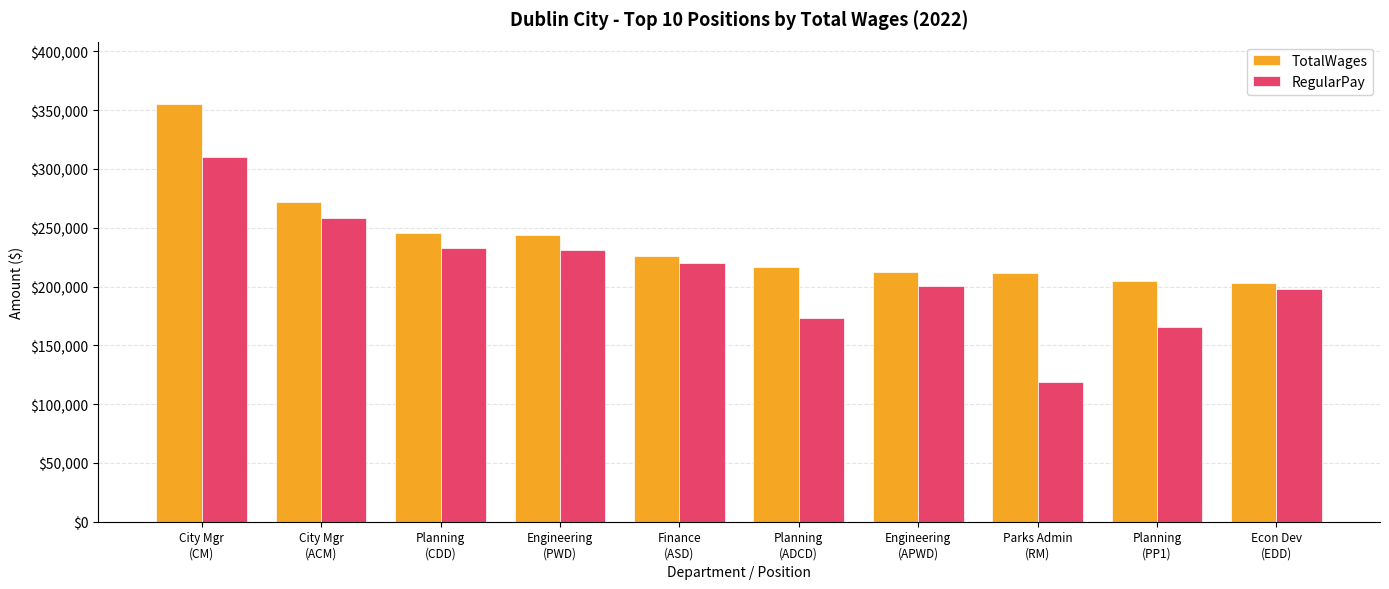

How many data points in TotalWages are less than 225604?

5